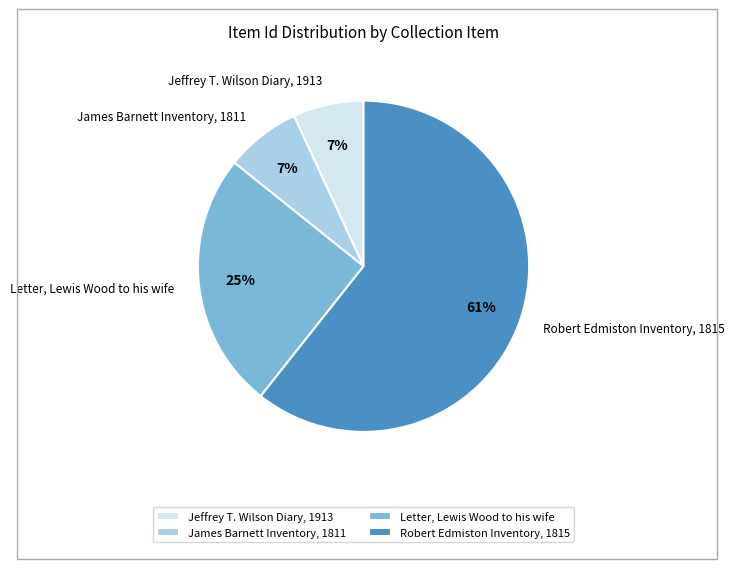

What is the largest slice in the pie chart?

Robert Edmiston Inventory, 1815